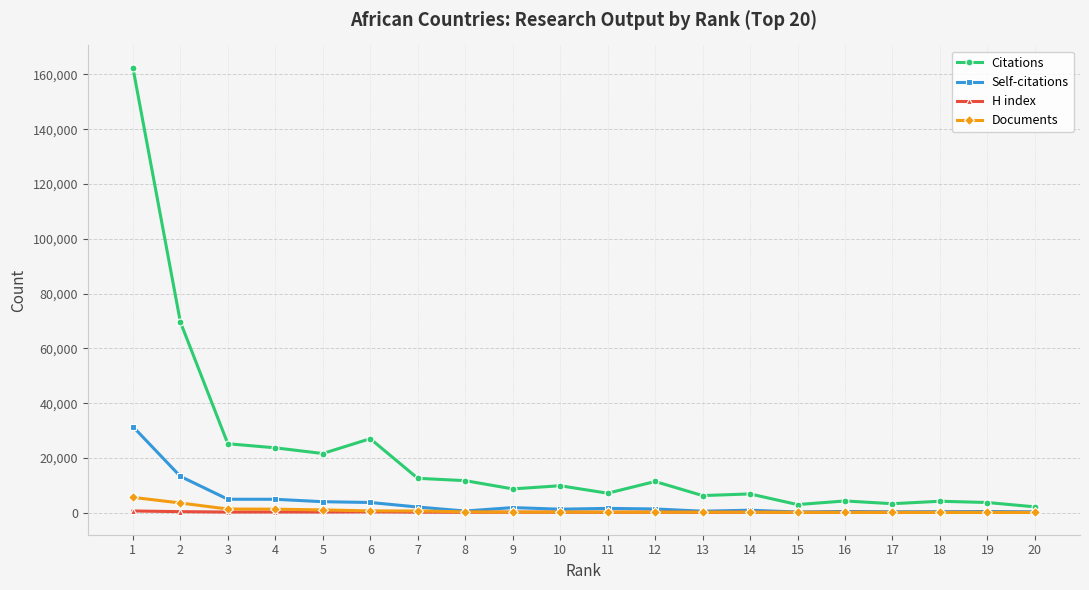

At which label does H index first exceed 226?

1